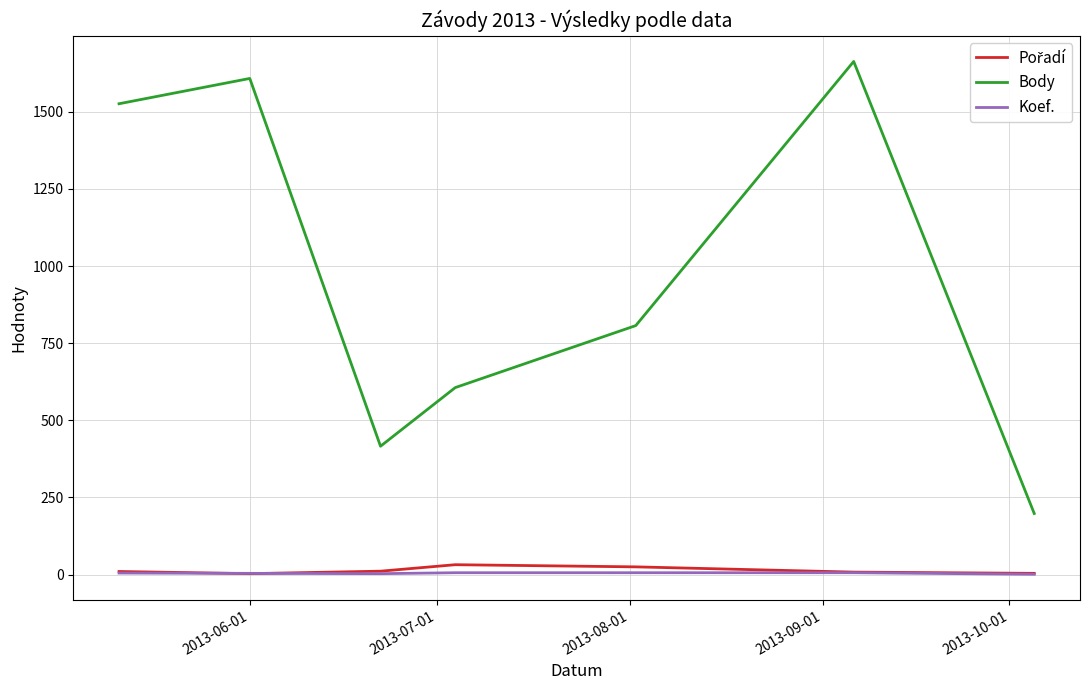

True or false: Koef. and Body cross at least once.

False